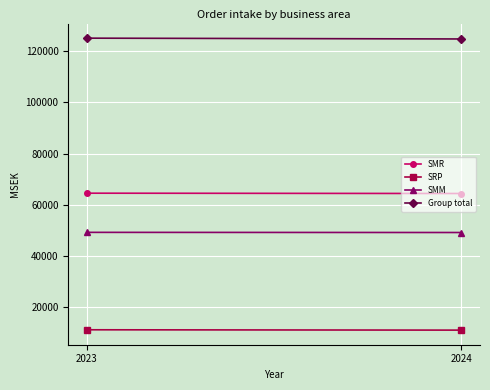

Reading left to right, list all the values displayed in this chart.

SMR: 2023=64527	2024=64404
SRP: 2023=11238	2024=11103
SMM: 2023=49247	2024=49187
Group total: 2023=125011	2024=124694